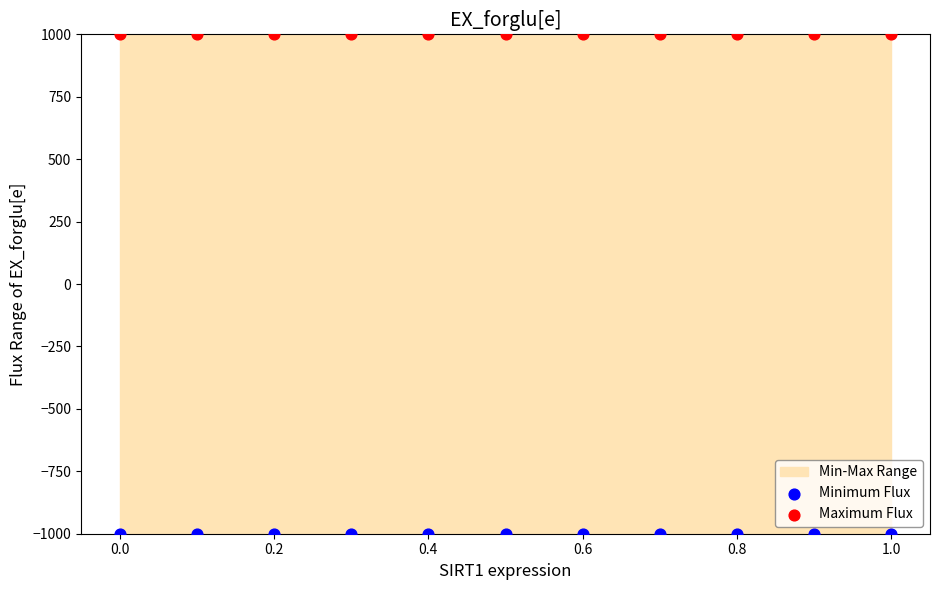

Which series reaches the maximum Y coordinate?

Maximum Flux